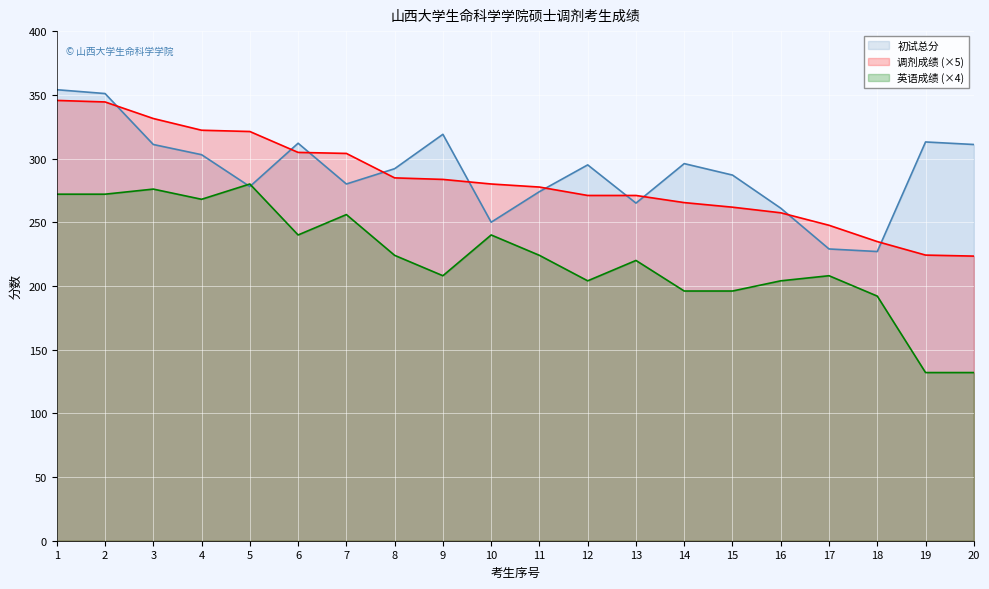

At which label does 调剂成绩 reach its peak?

1